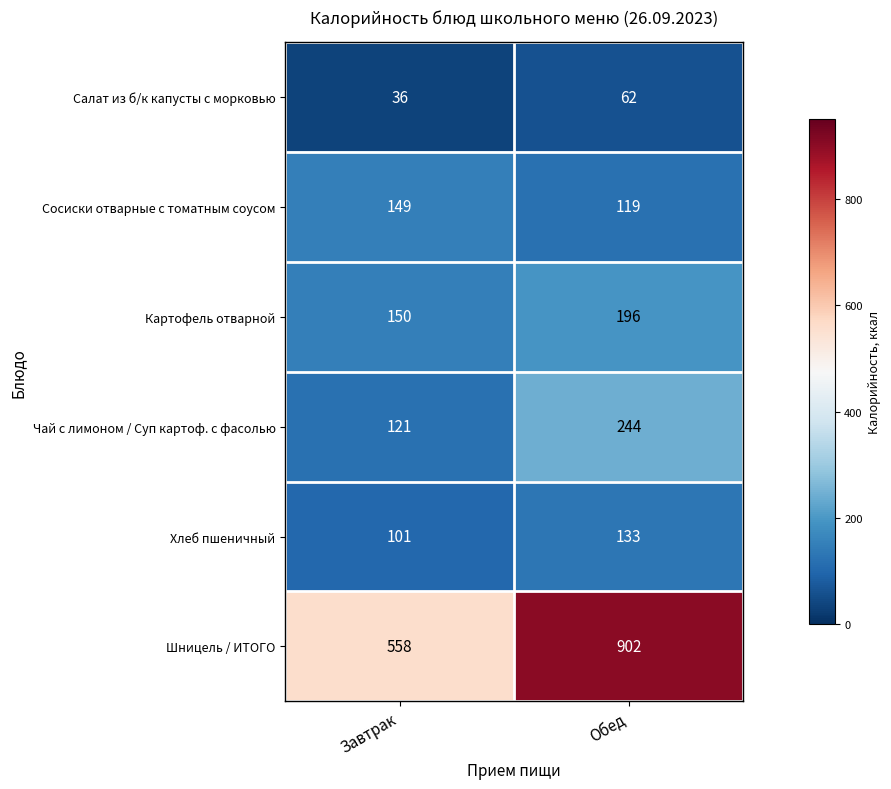

Which series changed the most between Завтрак and Обед?

Шницель / ИТОГО